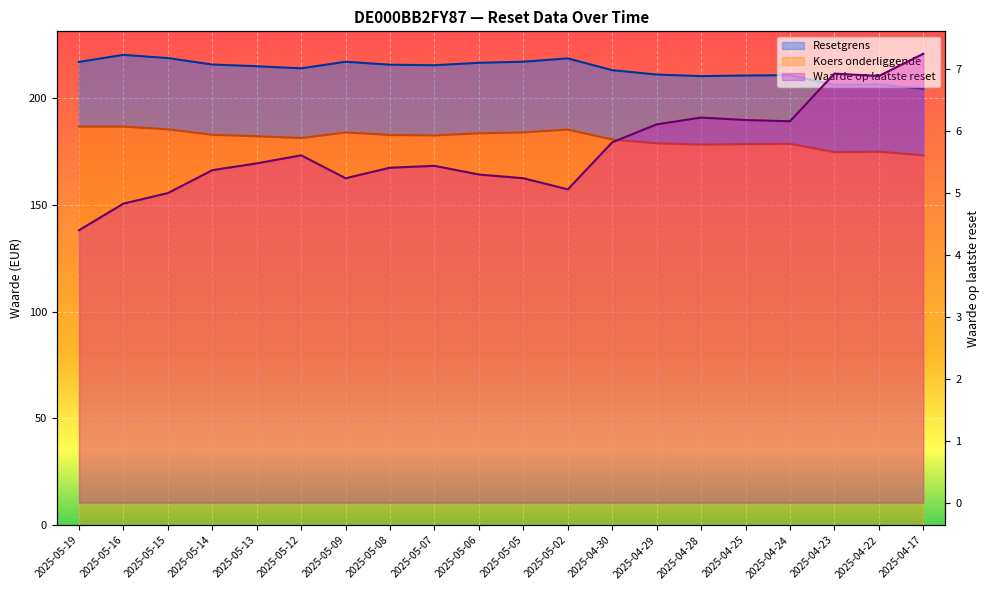

What is the lowest value of the Waarde op laatste reset series?

4.4